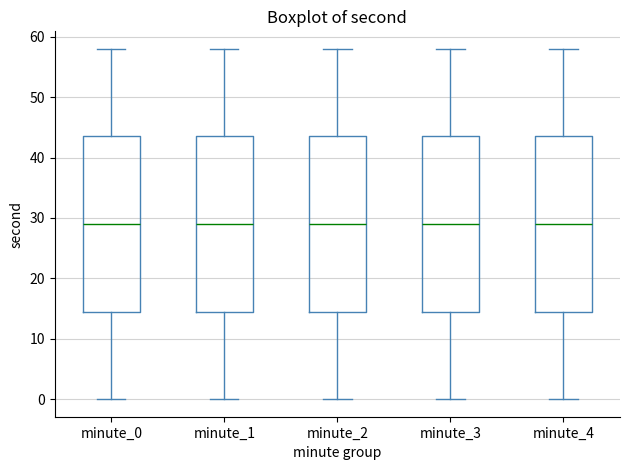

Where is the upper edge of the box for minute_2 on the y-axis? The values are not printed on the chart, so give them approximately, as read against the axis.

44